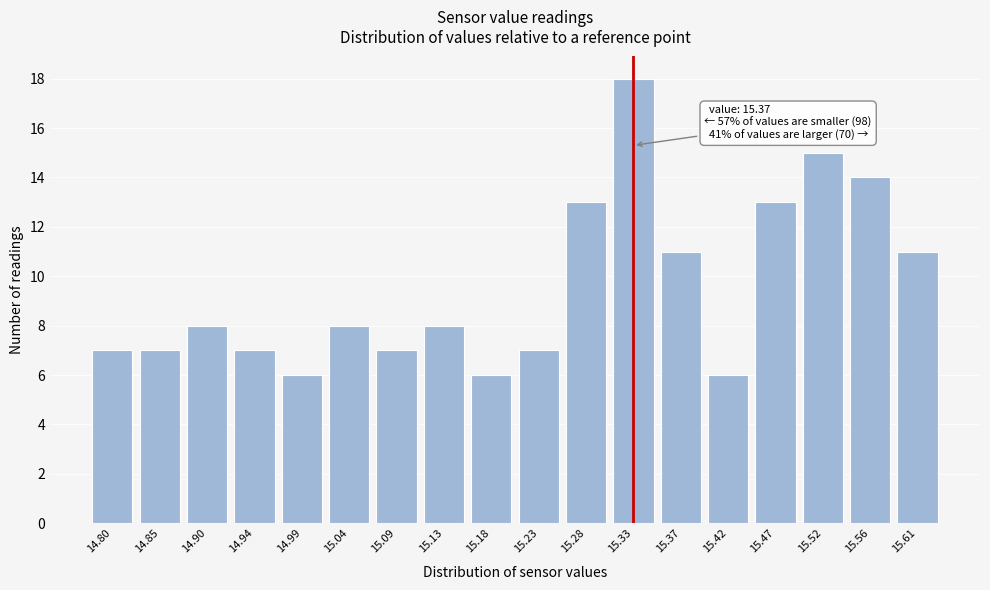

Reading left to right, transcribe all the data shown in this chart.

14.80=7	14.85=7	14.90=8	14.94=7	14.99=6	15.04=8	15.09=7	15.13=8	15.18=6	15.23=7	15.28=13	15.33=18	15.37=11	15.42=6	15.47=13	15.52=15	15.56=14	15.61=11